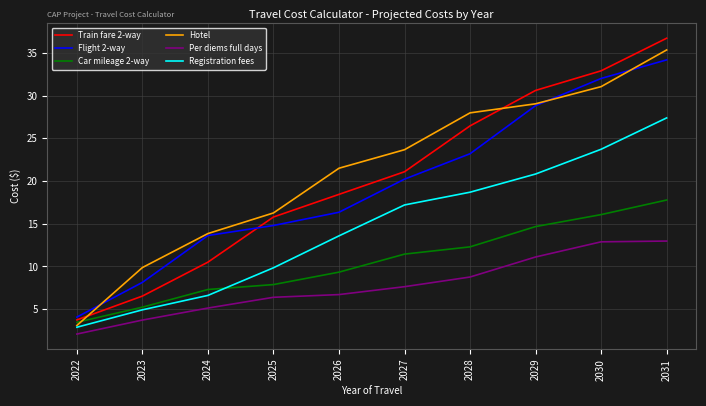

What is the minimum value shown in the chart?

2.1